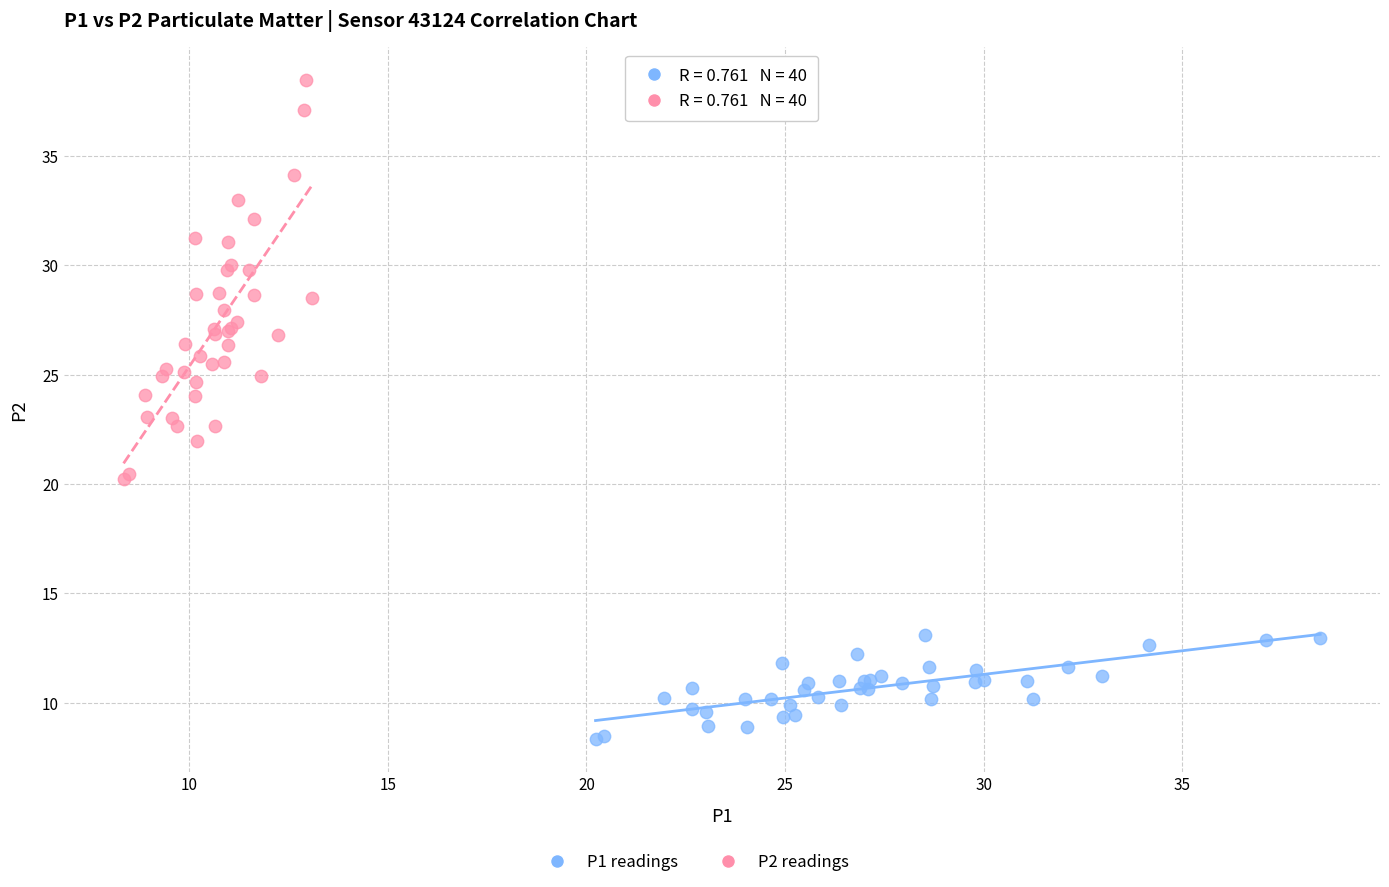

Which series contains the highest Y value?

P2 readings